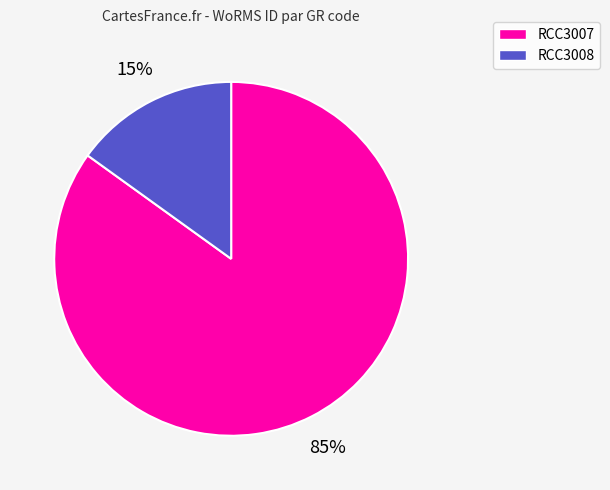

What is the largest slice in the pie chart?

RCC3007